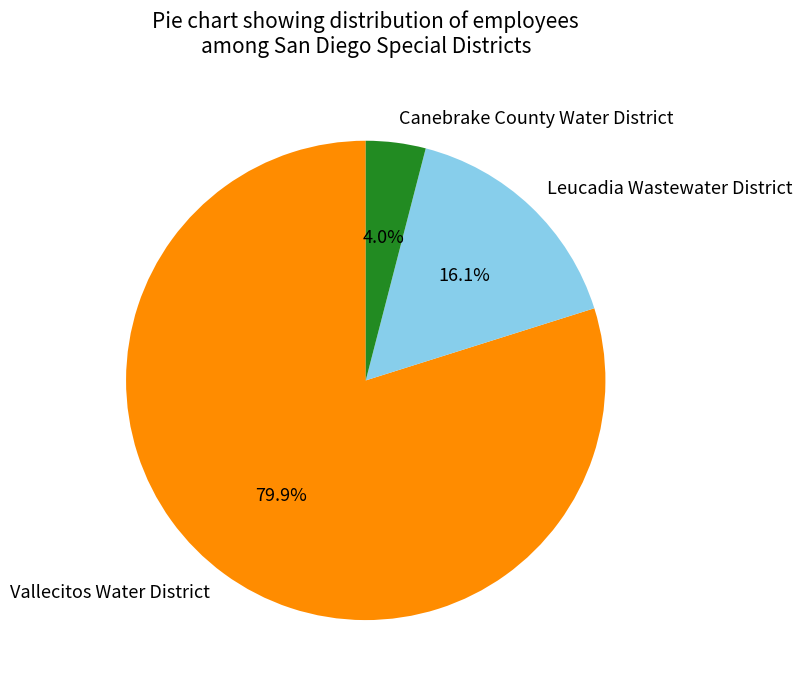

Which category has the biggest portion of the pie?

Vallecitos Water District